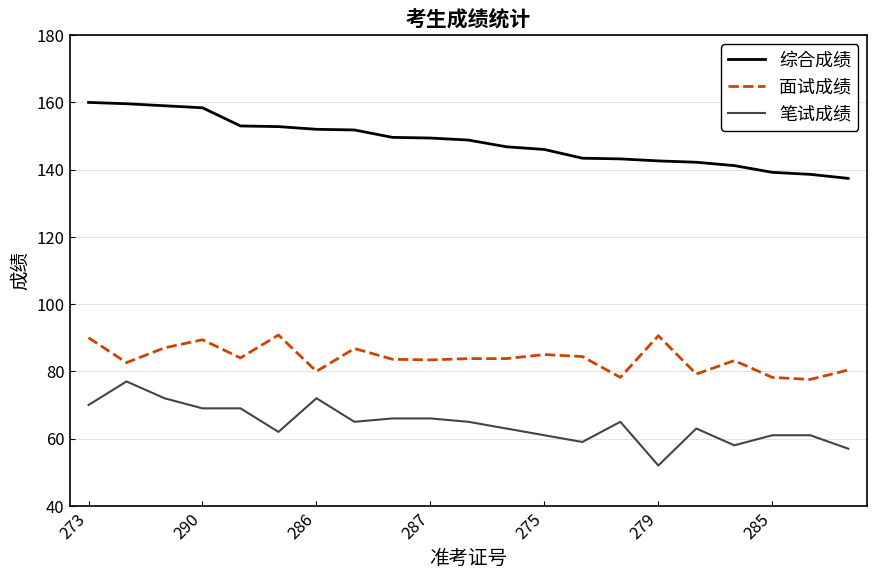

Rank the series by their average value, from highest to lowest.

综合成绩, 面试成绩, 笔试成绩